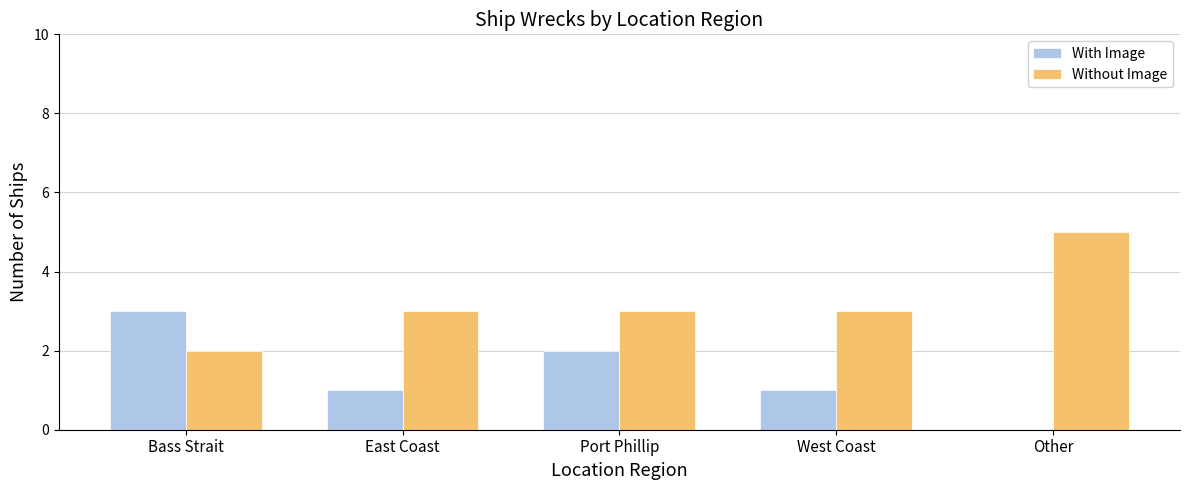

At which category does the chart reach its peak across all series?

Other